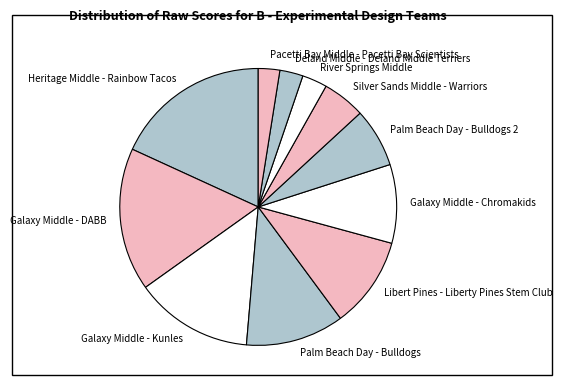

What is the largest slice in the pie chart?

Heritage Middle - Rainbow Tacos